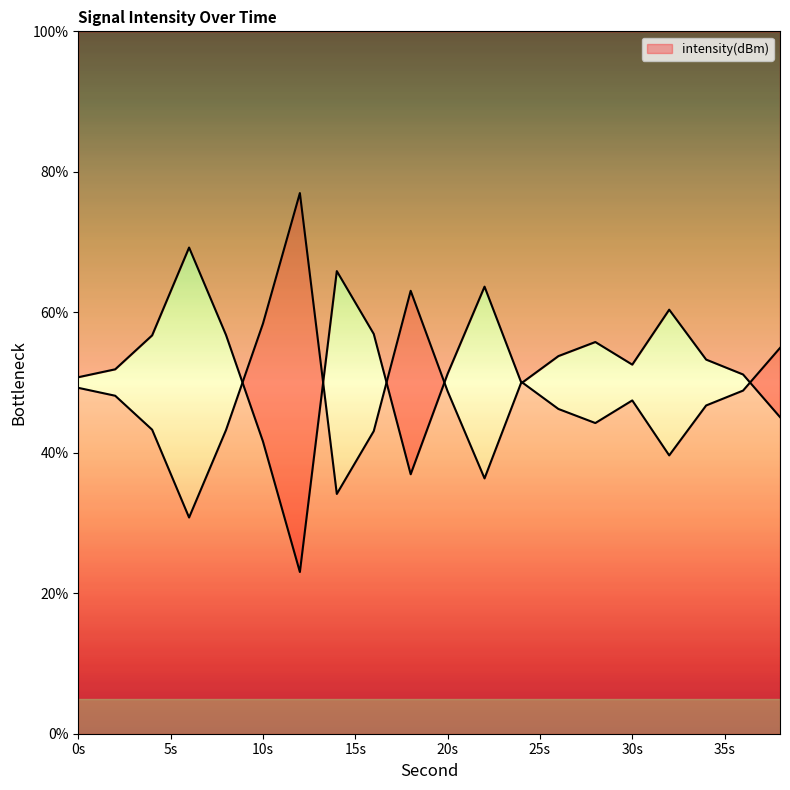

List the labels in order of value, smallest first.

6, 14, 22, 32, 16, 8, 4, 28, 26, 34, 30, 2, 20, 36, 0, 24, 38, 10, 18, 12